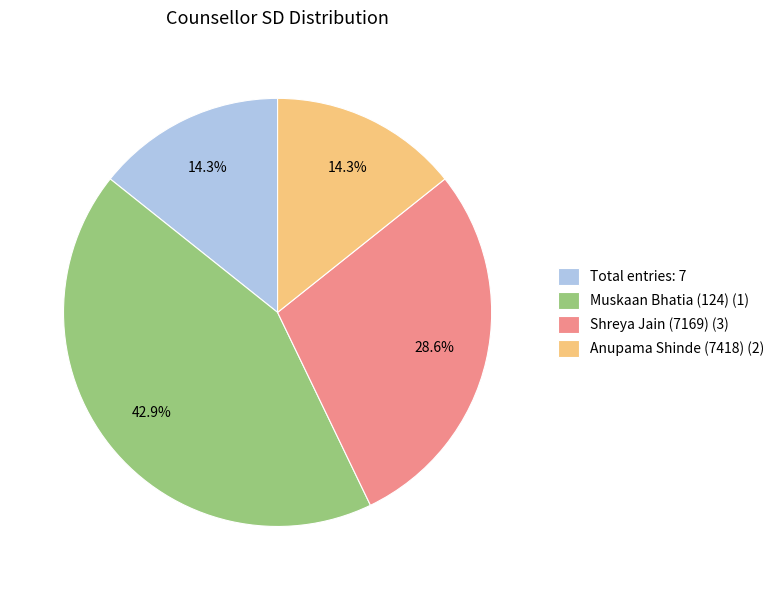

Between Muskaan Bhatia (124) (1) and Anupama Shinde (7418) (2), which is larger?

Muskaan Bhatia (124) (1)